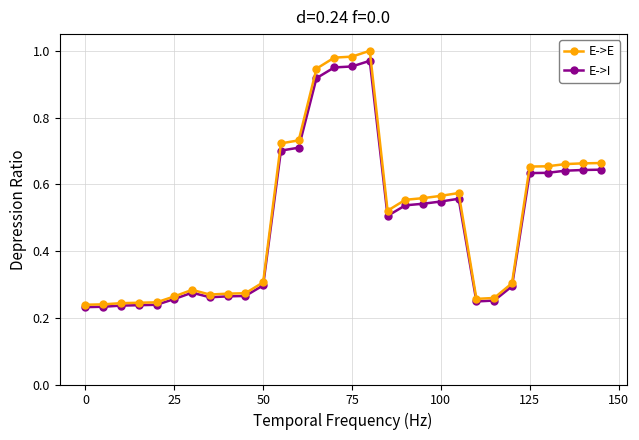

Which series has the largest total across all categories?

E->E